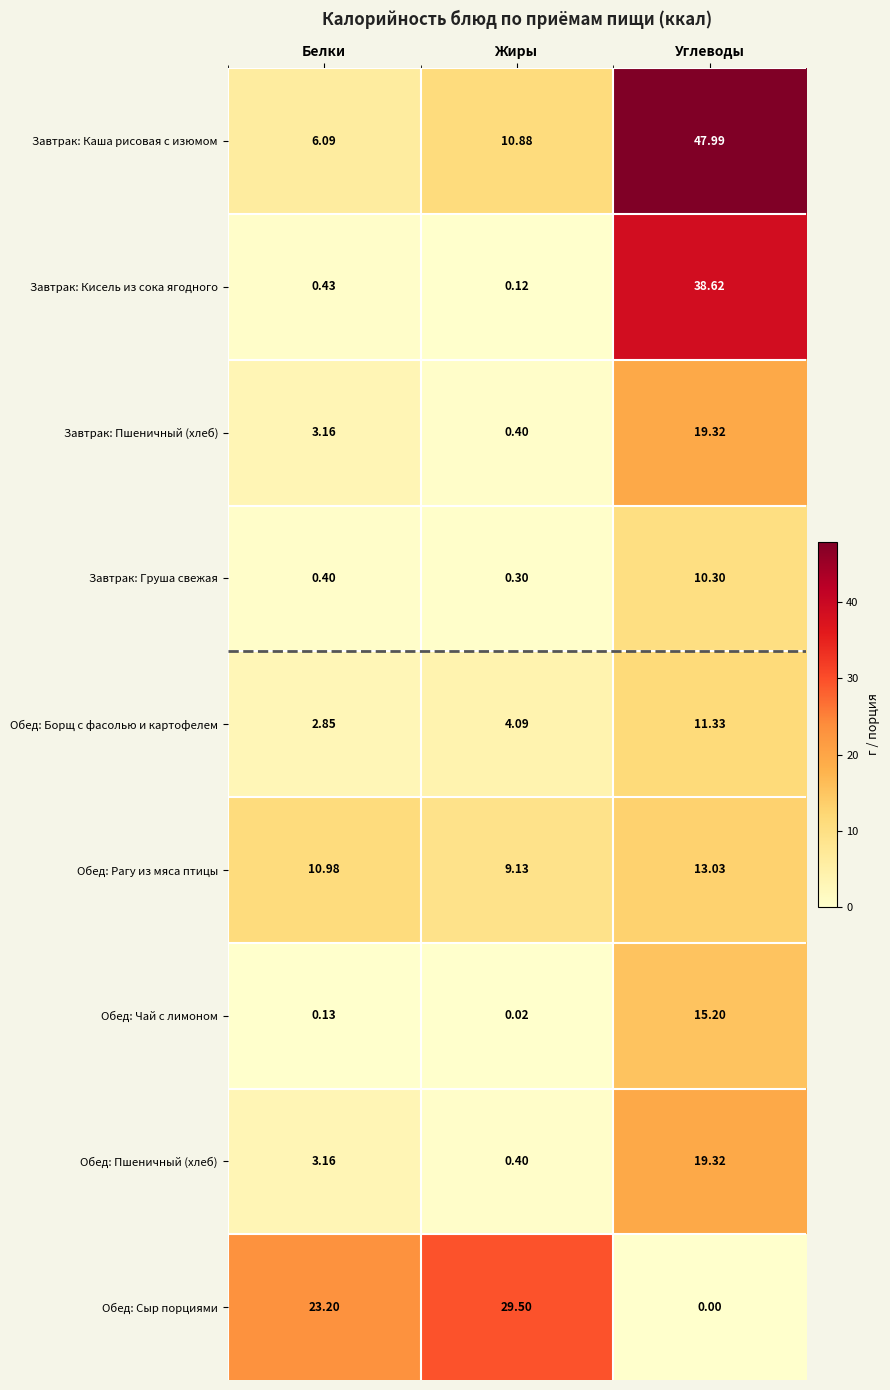

Which series has the widest spread of values?

Завтрак: Каша рисовая с изюмом